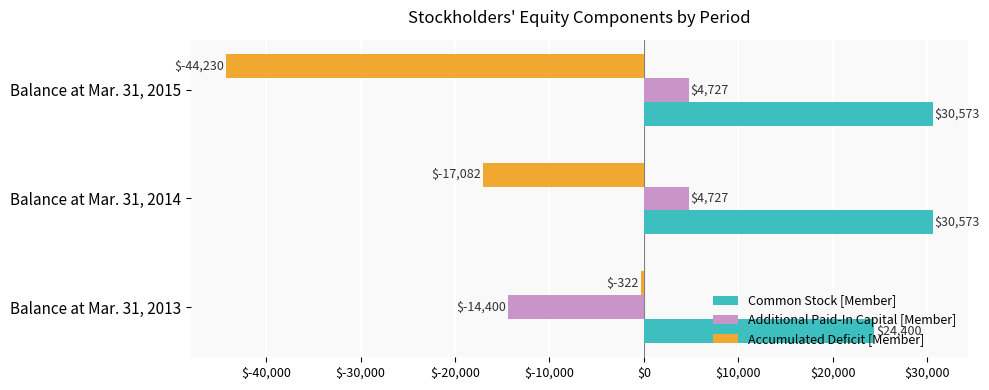

The value of Common Stock [Member] at Balance at Mar. 31, 2013 is 24400. True or false?

True